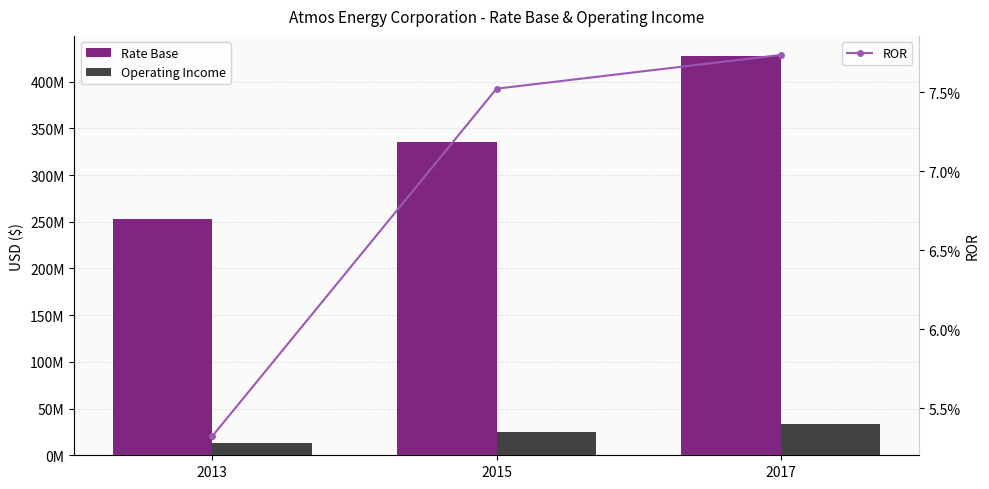

What is the difference between the highest and lowest values at 2015?

335832638.9